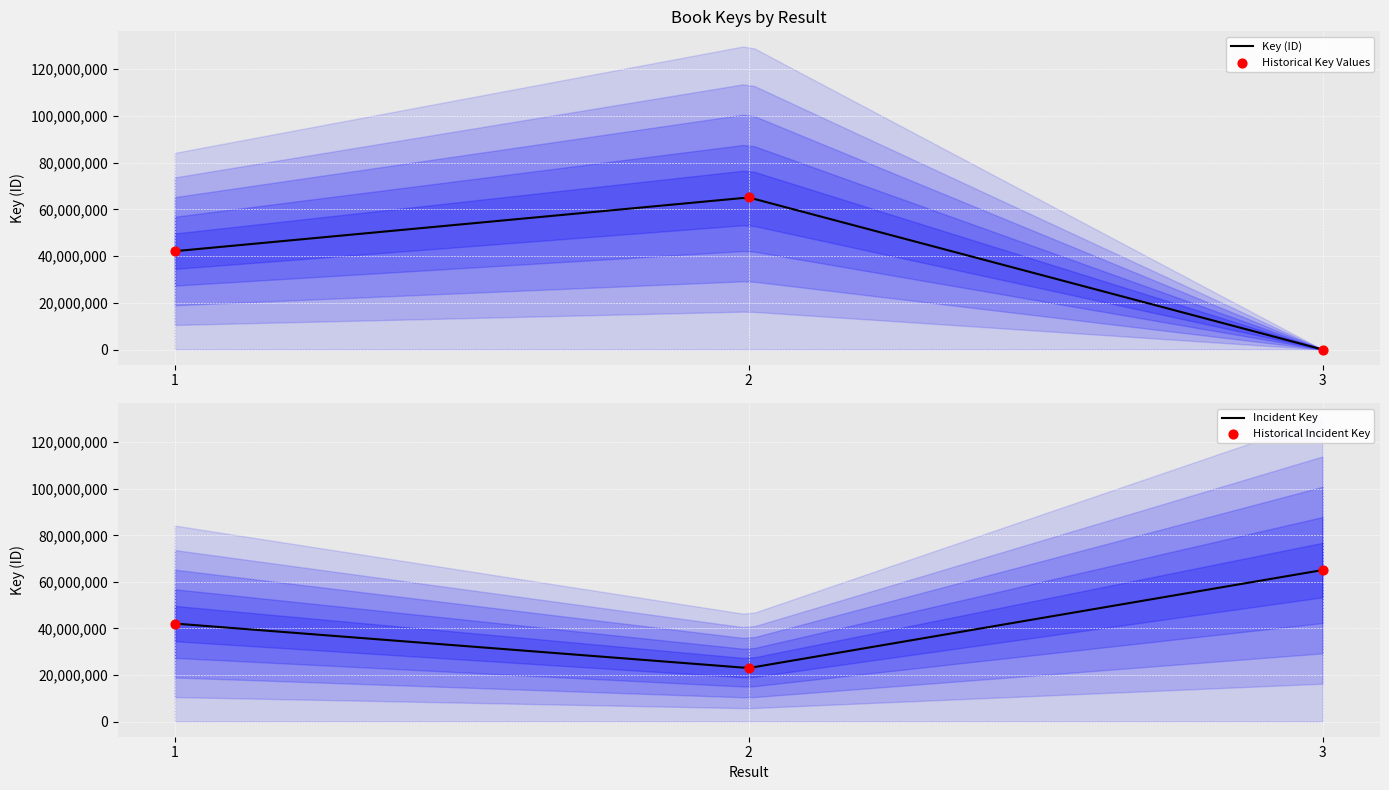

What is the change in value from 1 to 3?

-42090383